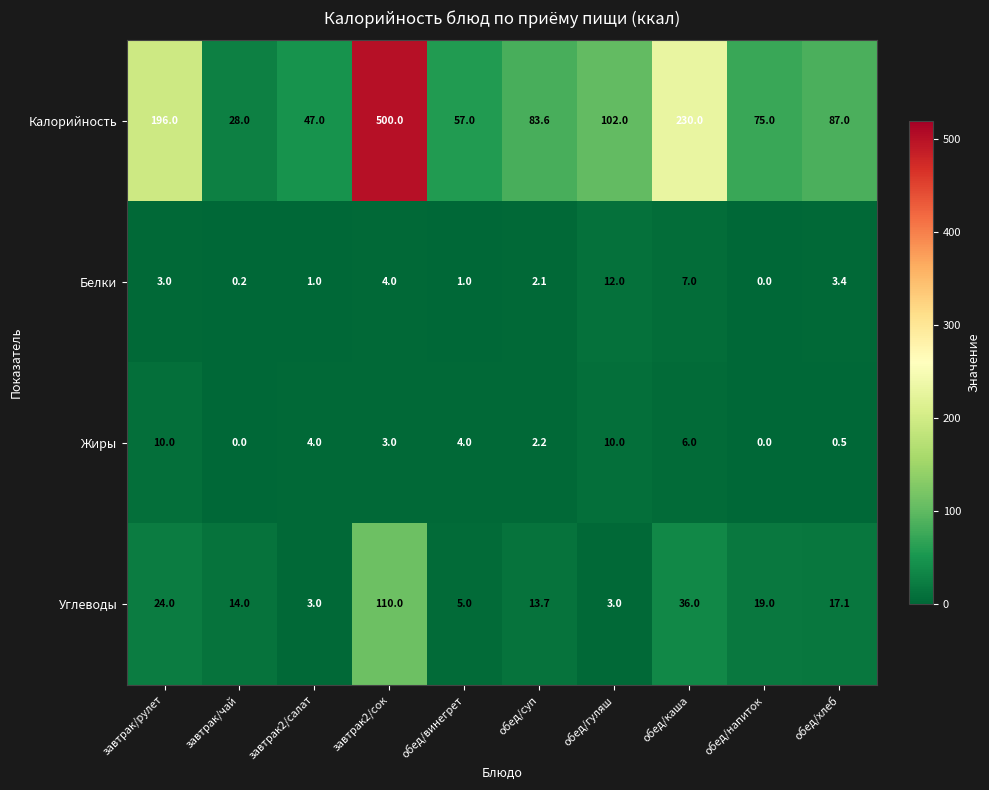

What is the average value of the Калорийность series?

140.6